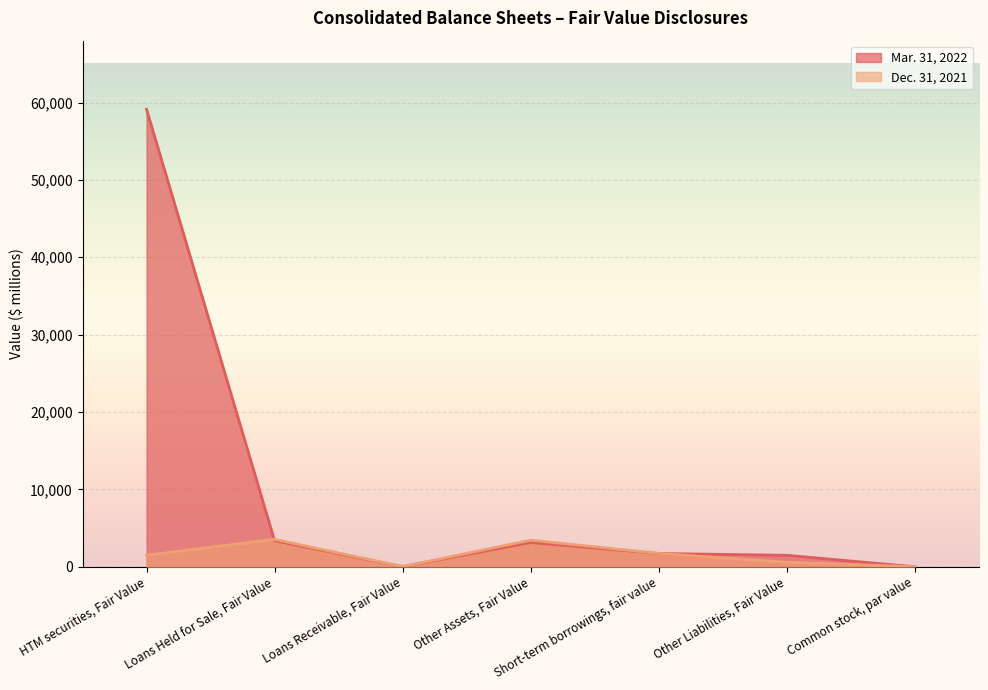

True or false: Mar. 31, 2022 has more than 2 interior local peaks.

False